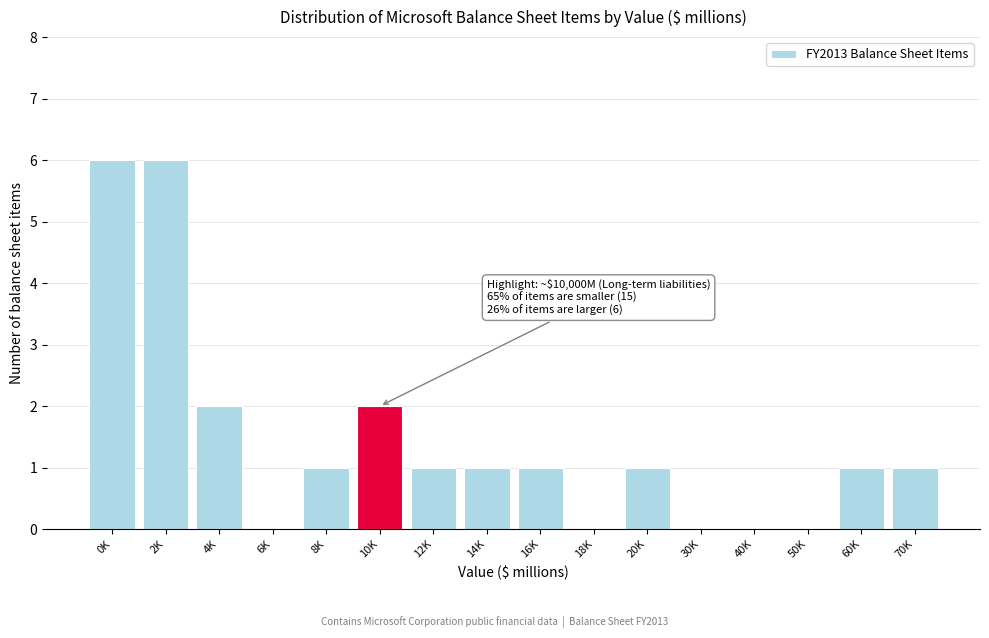

Reading left to right, list all the values displayed in this chart.

0K=6	2K=6	4K=2	6K=0	8K=1	10K=2	12K=1	14K=1	16K=1	18K=0	20K=1	30K=0	40K=0	50K=0	60K=1	70K=1